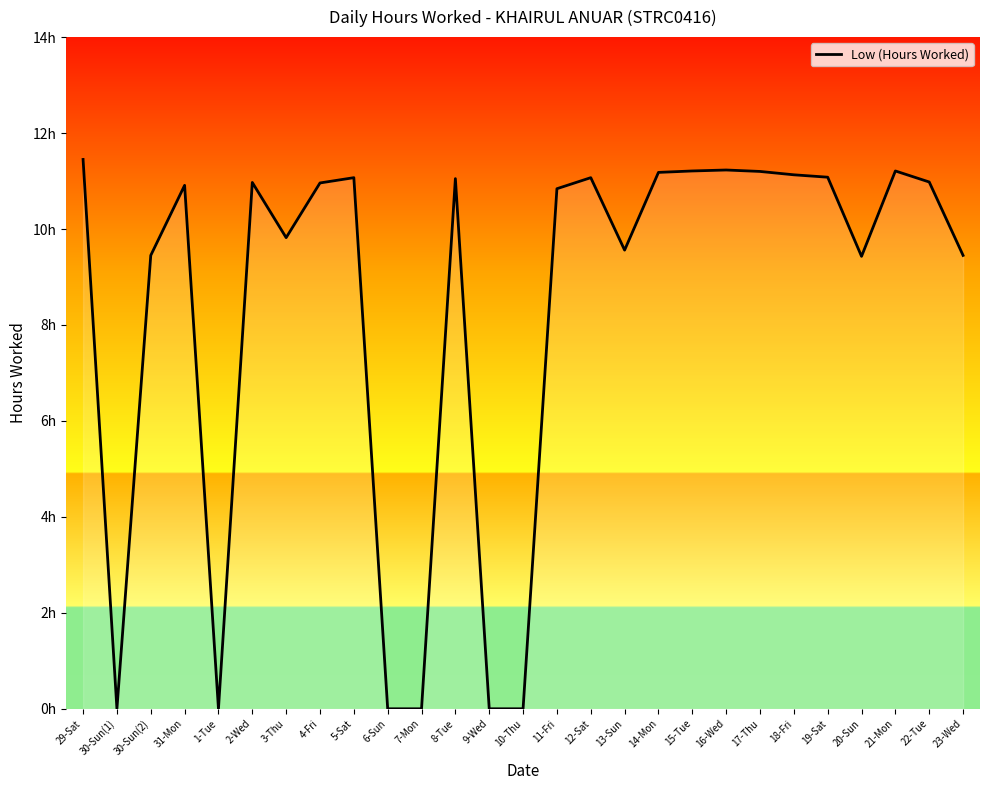

Is this an area chart (filled region under the line)?

Yes